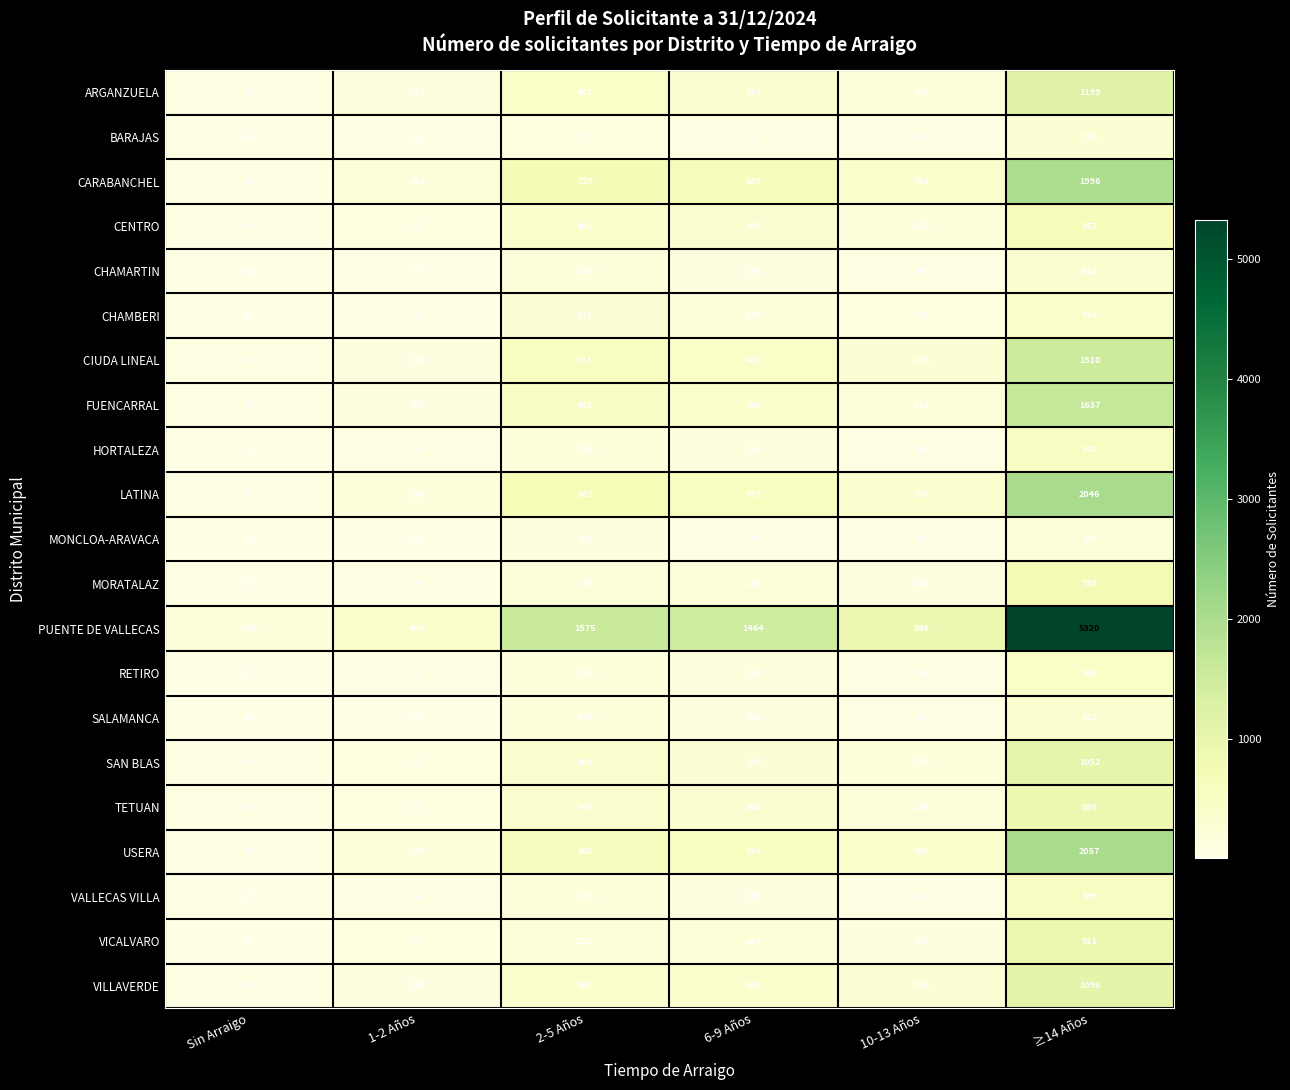

What is the smallest value displayed?

9